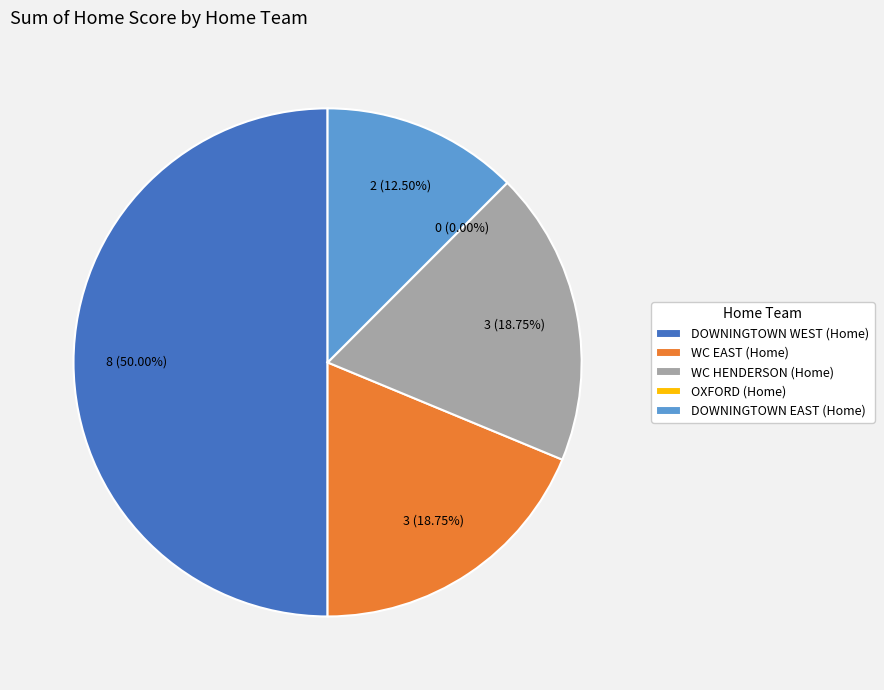

Does any single category account for the majority?

No